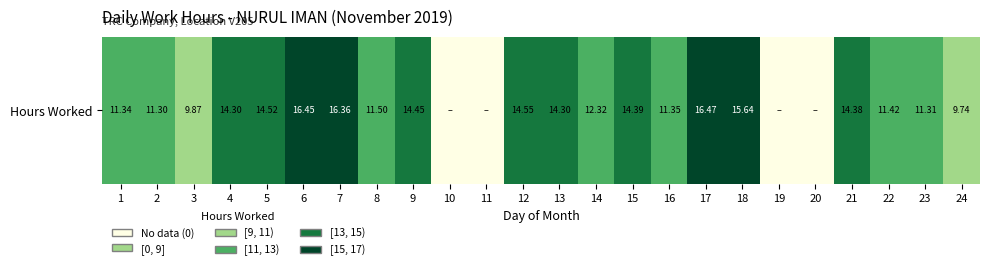

What is the sum of all values?

266.0